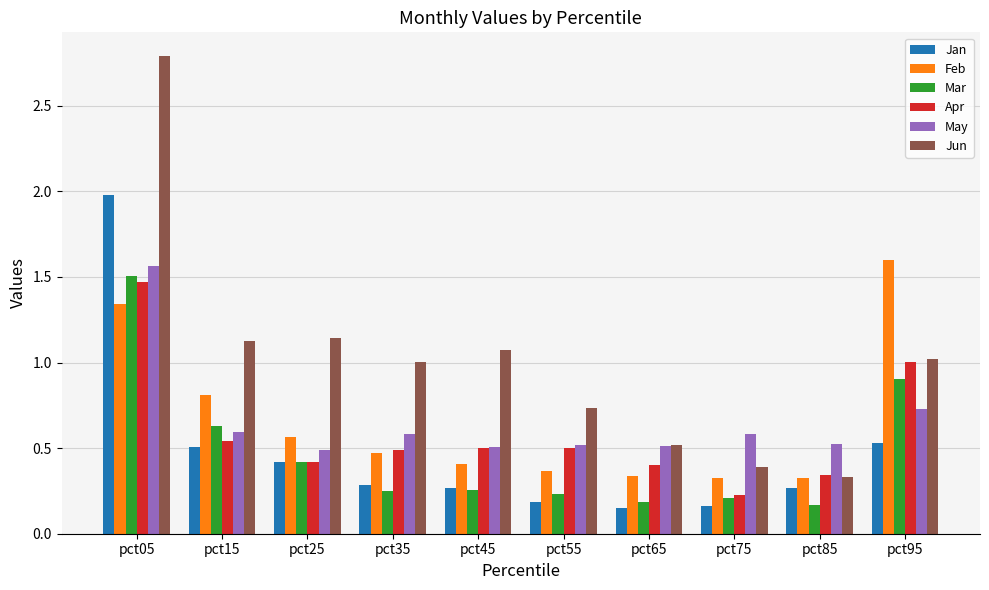

Between pct25 and pct75, which series saw the biggest shift?

Jun